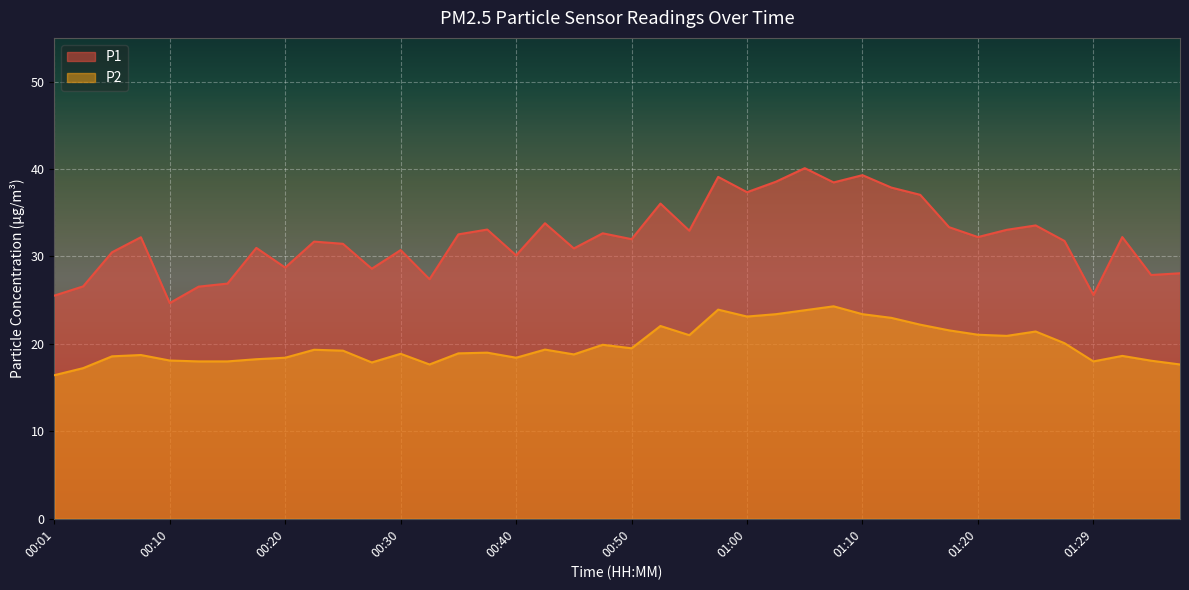

What value does the P1 series have at 00:23?

31.7